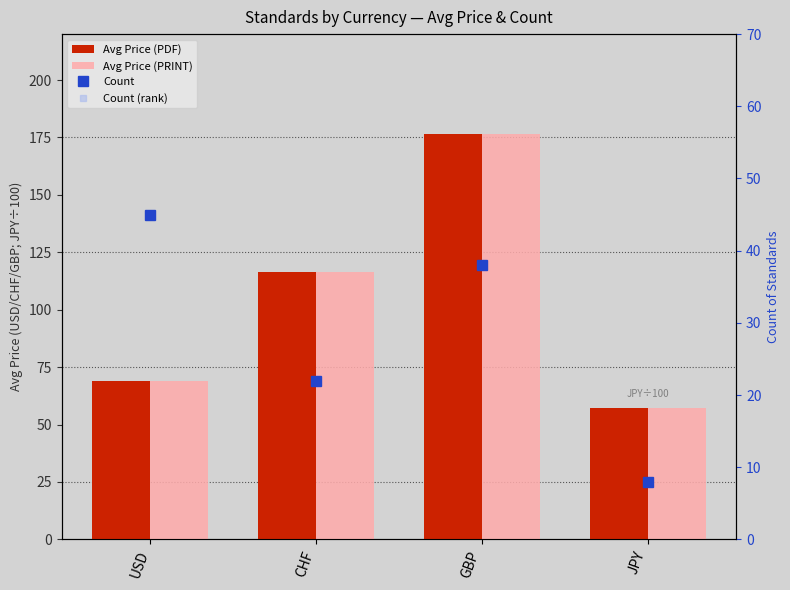

What is the difference between the maximum and minimum values in the Avg Price (PDF) series?

119.5